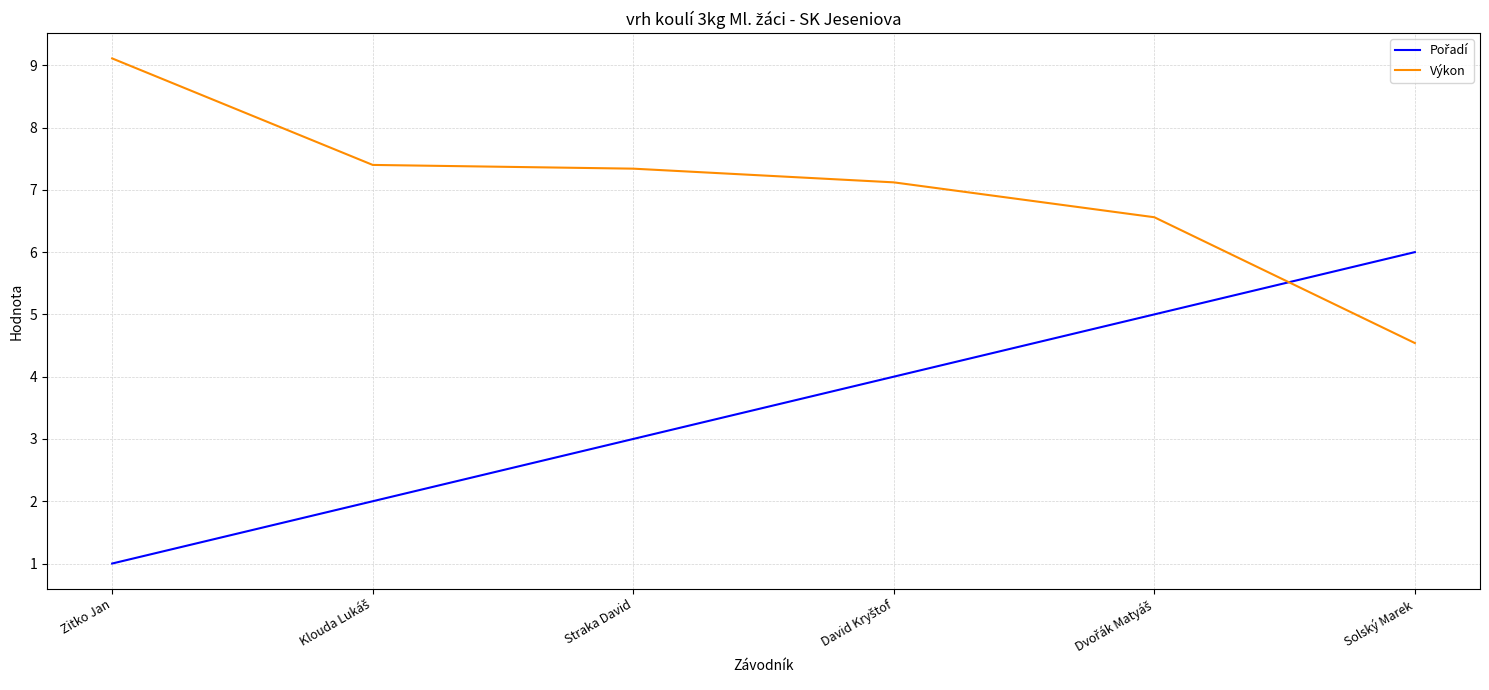

What position from the left is Straka David?

3